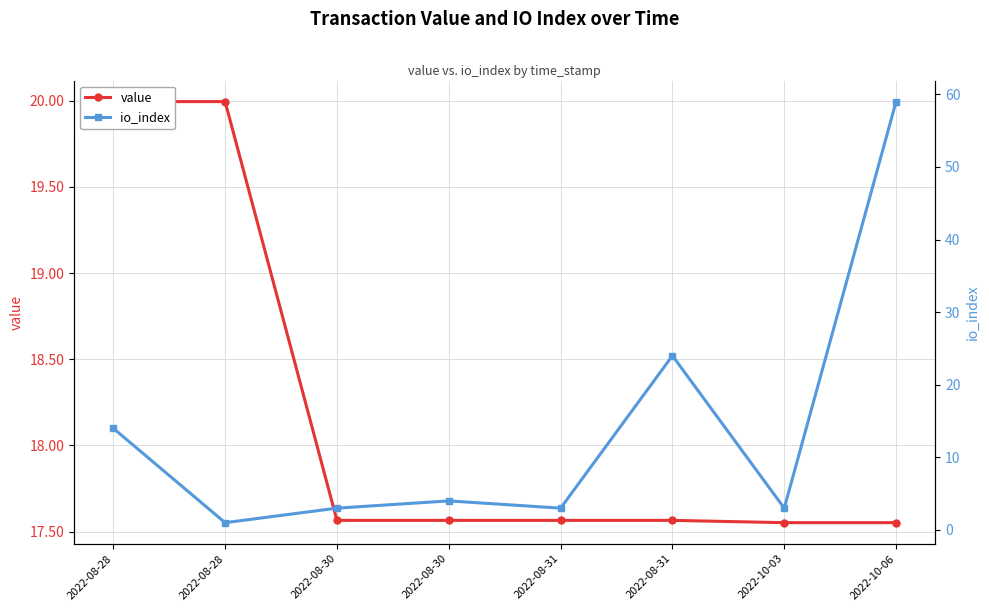

True or false: io_index has more than 1 interior local peaks.

True